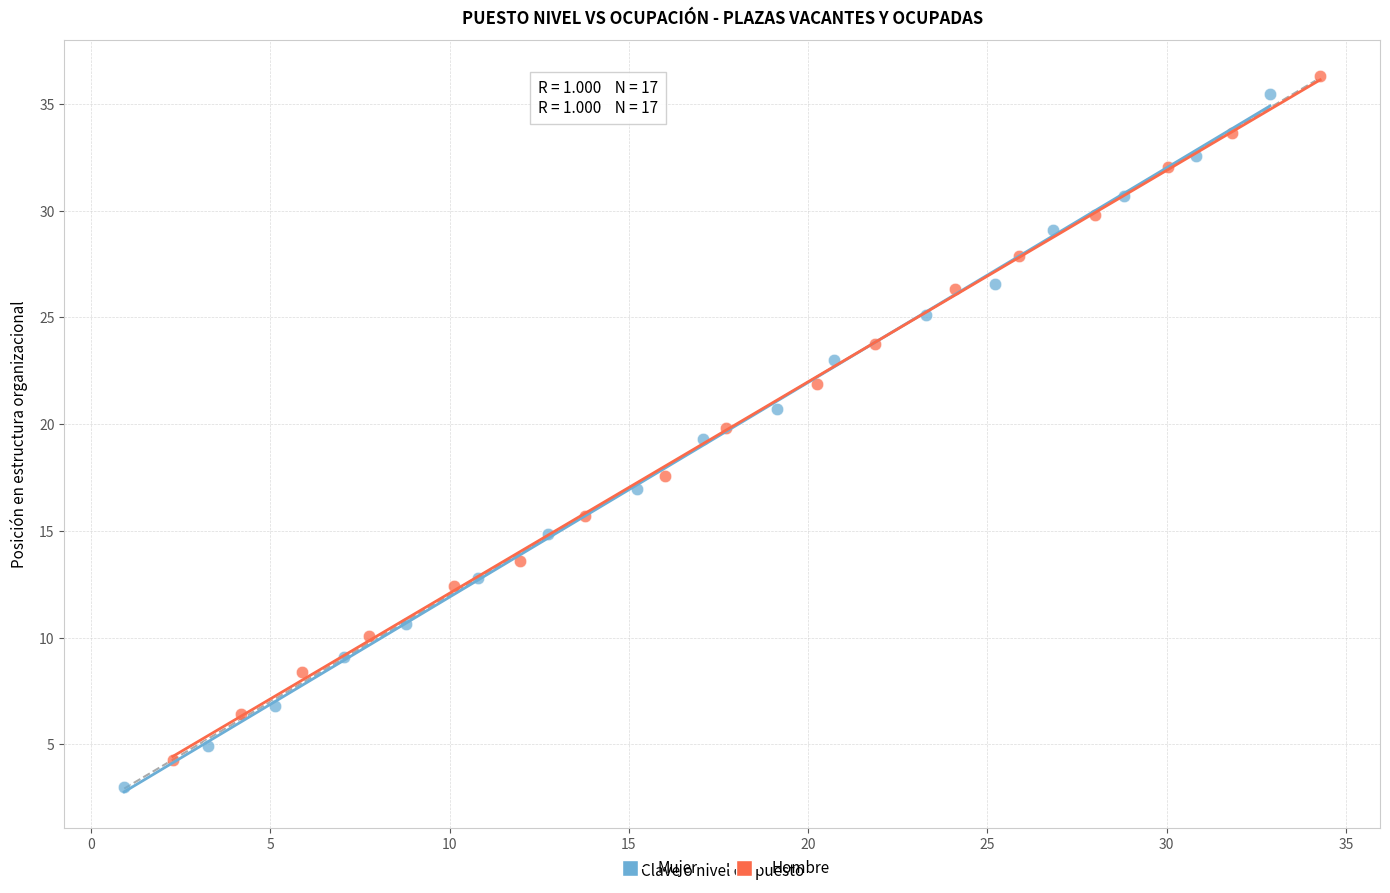

Which series has the widest spread of Y values?

Mujer